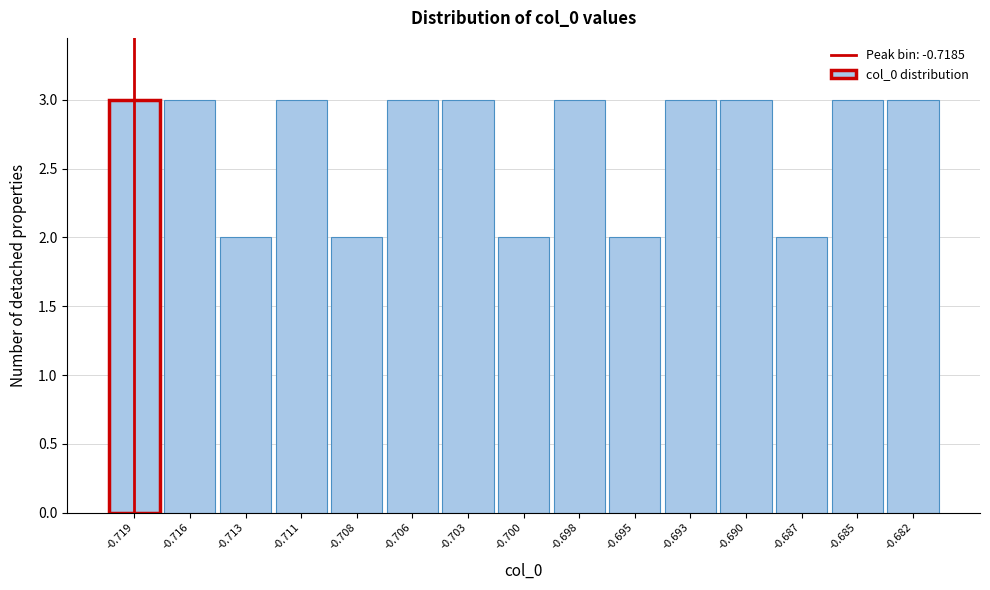

Reading left to right, extract all data points from this chart.

-0.719=3	-0.716=3	-0.713=2	-0.711=3	-0.708=2	-0.706=3	-0.703=3	-0.700=2	-0.698=3	-0.695=2	-0.693=3	-0.690=3	-0.687=2	-0.685=3	-0.682=3